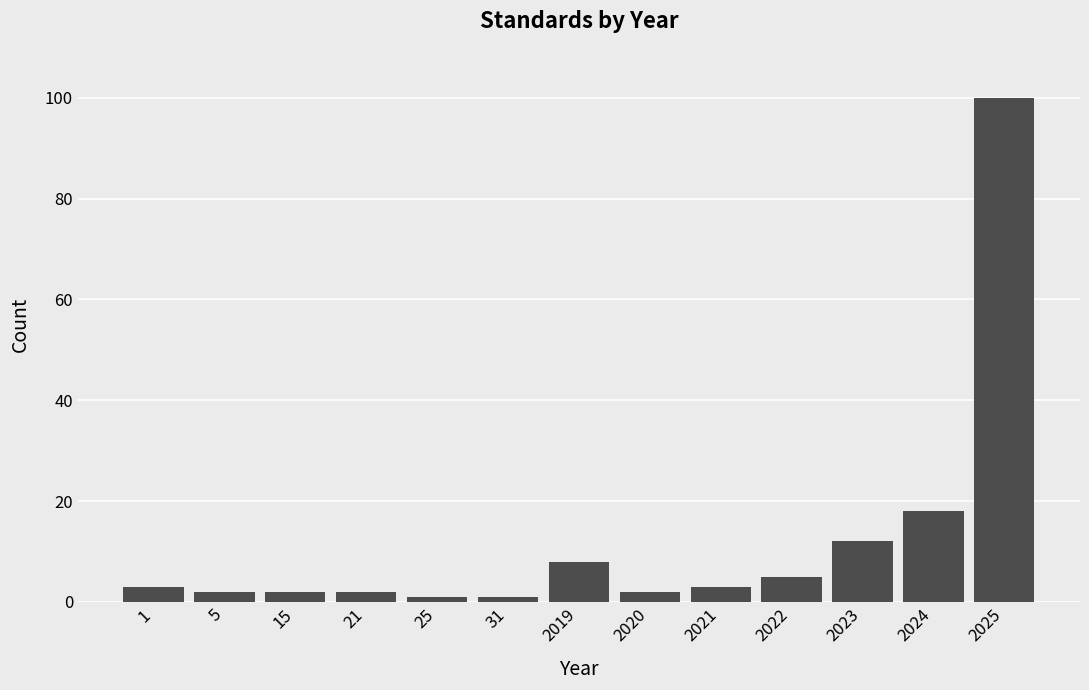

Reading right to left, list all the values displayed in this chart.

2025=100	2024=18	2023=12	2022=5	2021=3	2020=2	2019=8	31=1	25=1	21=2	15=2	5=2	1=3